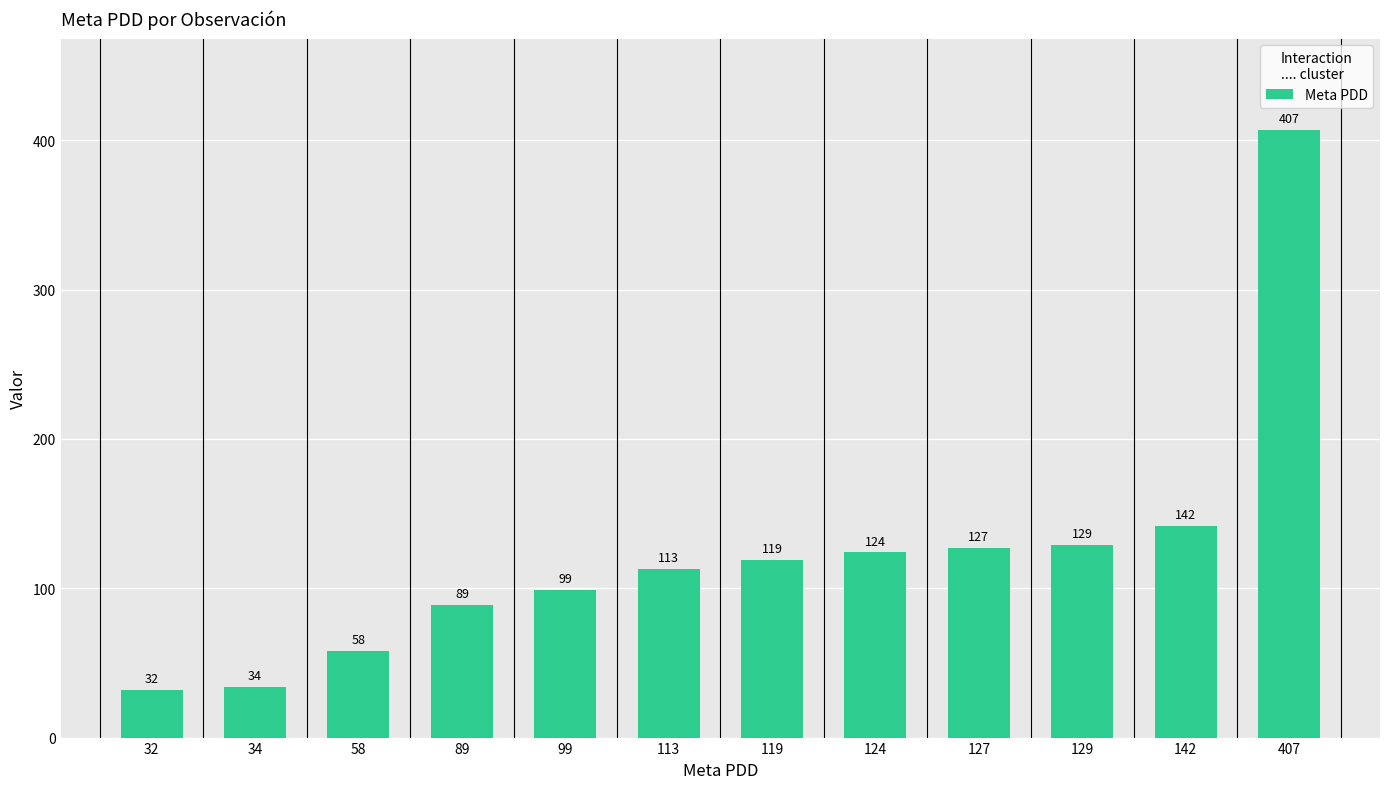

Does the chart contain any negative values?

No